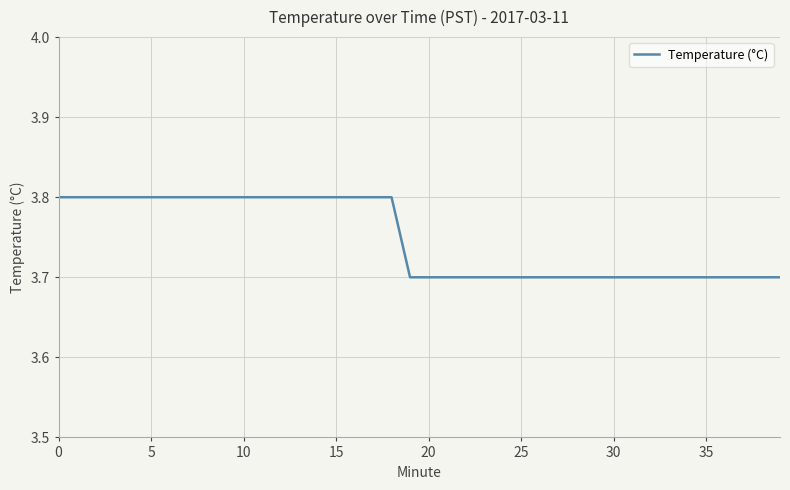

What is the maximum value shown in the chart?

3.8